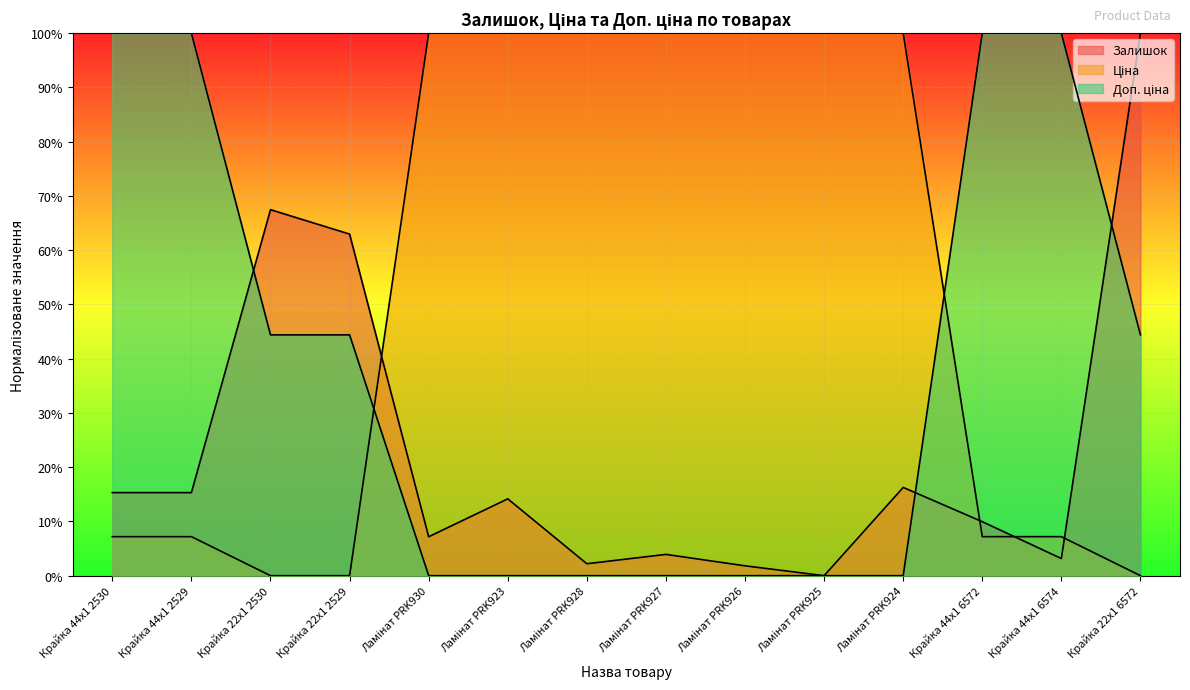

Is the value of Доп. ціна at Ламінат PRK930 greater than the value of Ціна at Ламінат PRK930?

No